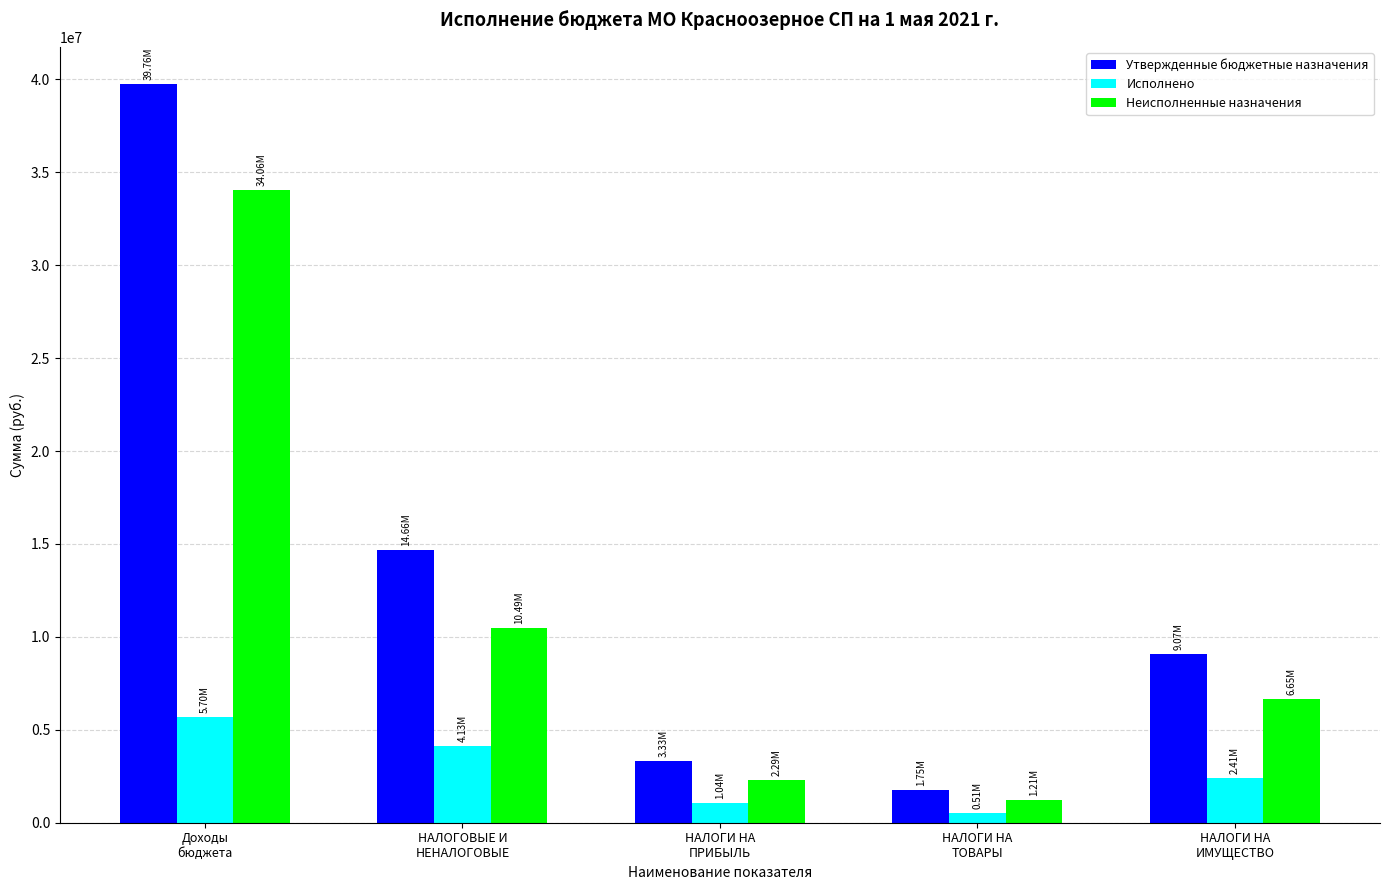

Which series changed the most between Доходы
бюджета and НАЛОГИ НА
ТОВАРЫ?

Утвержденные бюджетные назначения